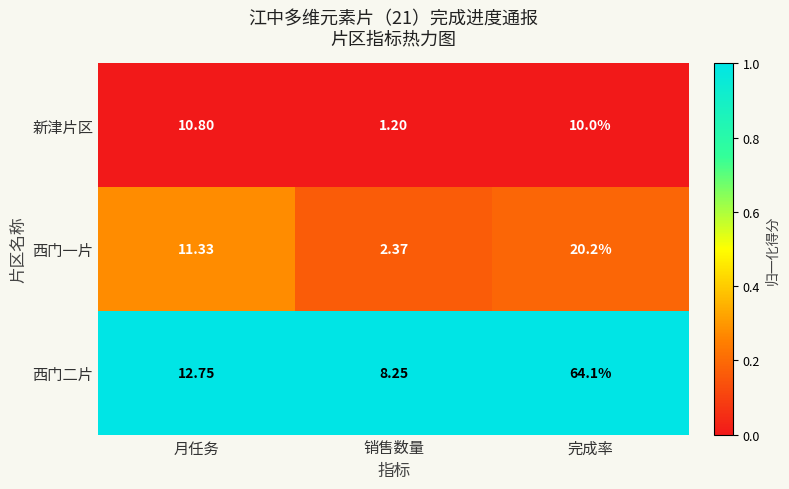

Which series changed the most between 月任务 and 销售数量?

新津片区